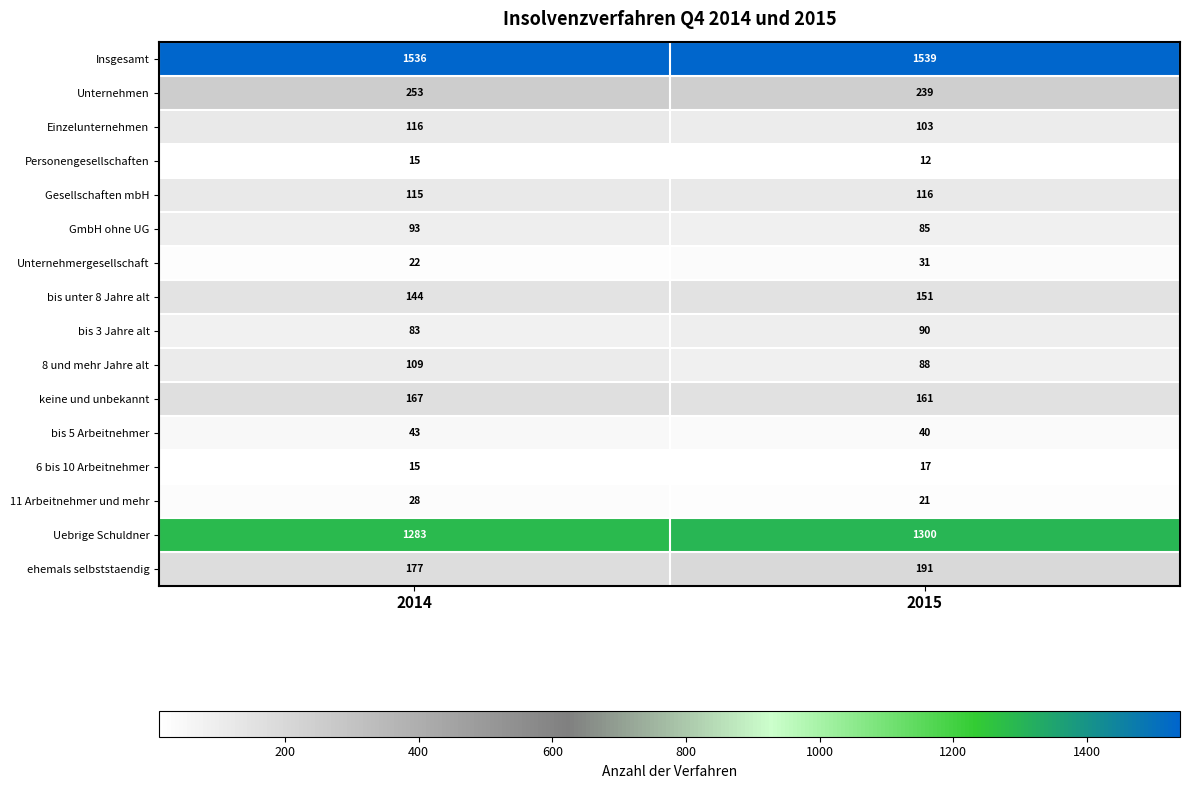

What is the sum of the Unternehmergesellschaft values at 2015 and 2014?

53